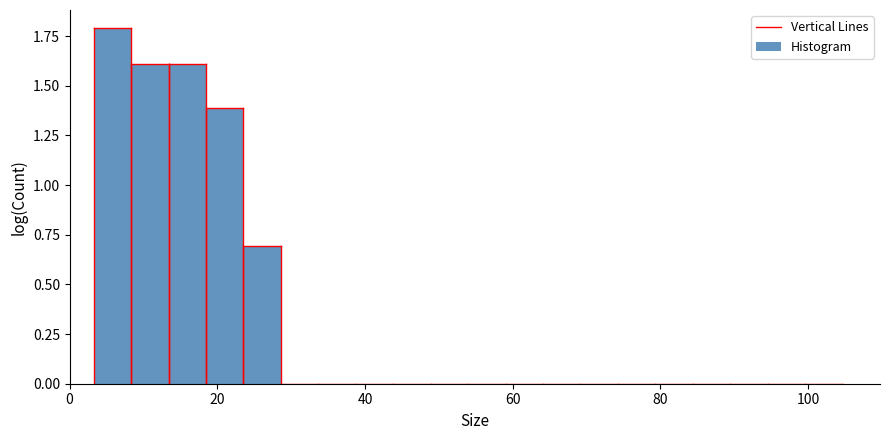

Read against the x-axis, roughly where is the centre of the tallest bar?

6